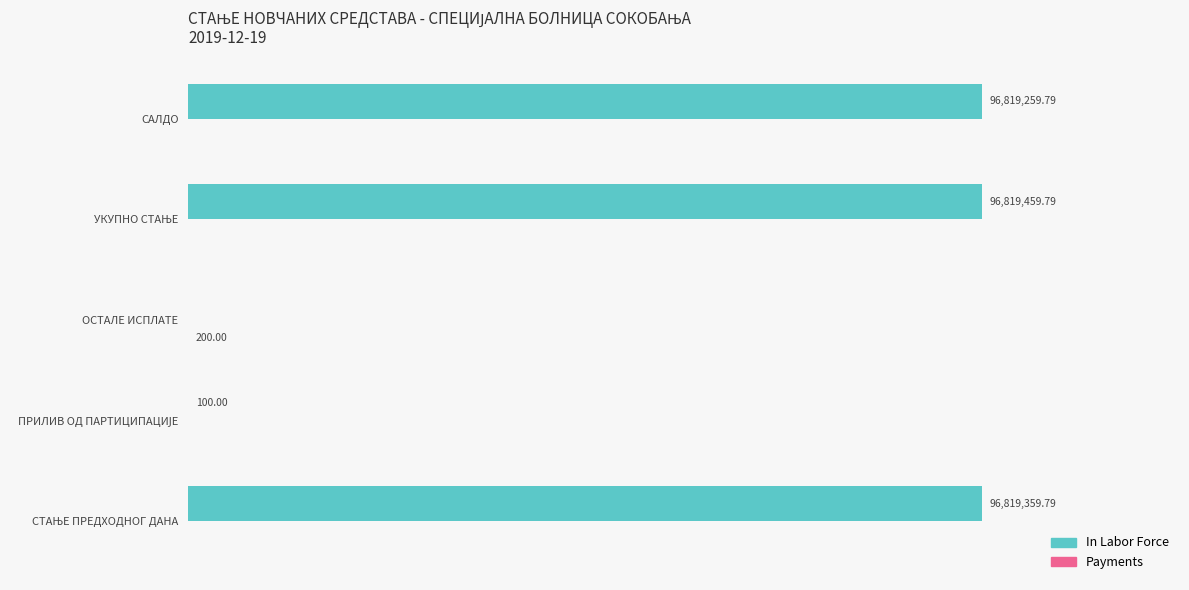

How many data points does each series have?

5